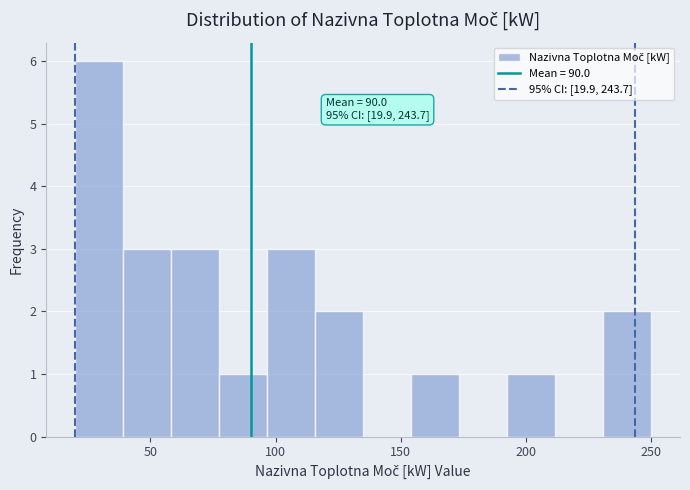

Read against the x-axis, roughly where is the centre of the tallest bar?

30